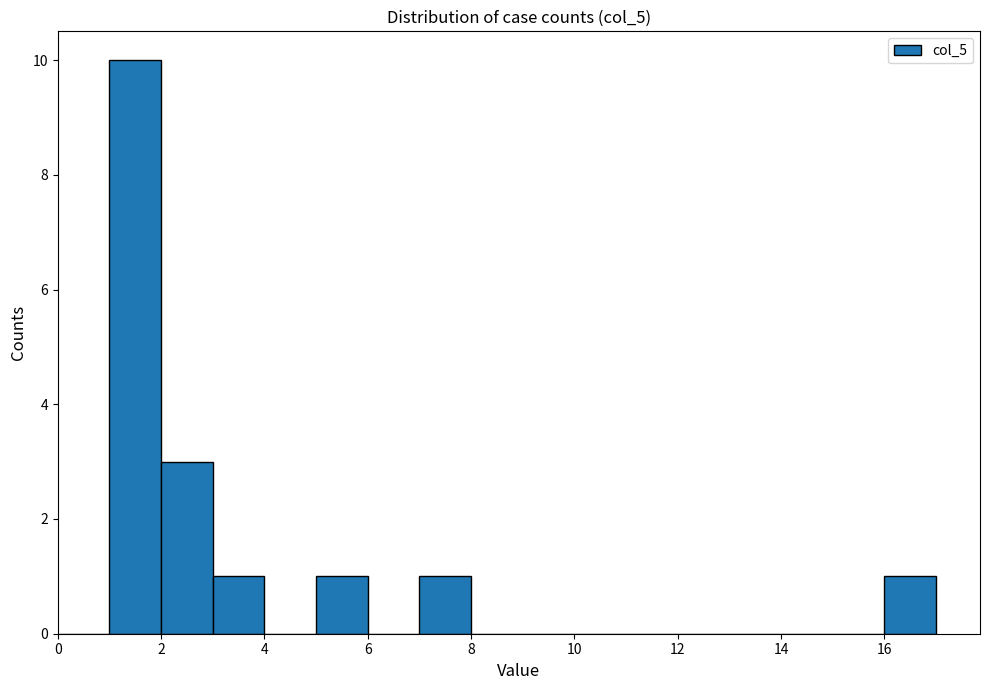

Reading left to right, transcribe this chart: for each bar, give the range it covers on the x-axis and its height. The values are not printed on the chart, so give them approximately, as read against the axis.

0 to 1: 0
1 to 2: 10
2 to 3: 3
3 to 4: 1
4 to 5: 0
5 to 6: 1
6 to 7: 0
7 to 8: 1
8 to 9: 0
9 to 10: 0
10 to 11: 0
11 to 12: 0
12 to 13: 0
13 to 14: 0
14 to 15: 0
15 to 16: 0
16 to 17: 1